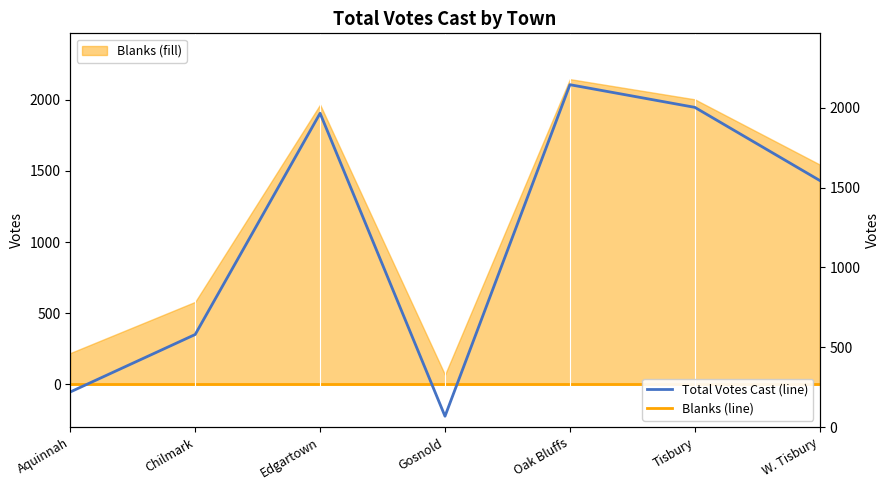

Reading left to right, extract all data points from this chart.

Blanks (line): 0	0	0	0	0	0	0
Total Votes Cast (line): 220	580	1966	68	2145	2003	1545